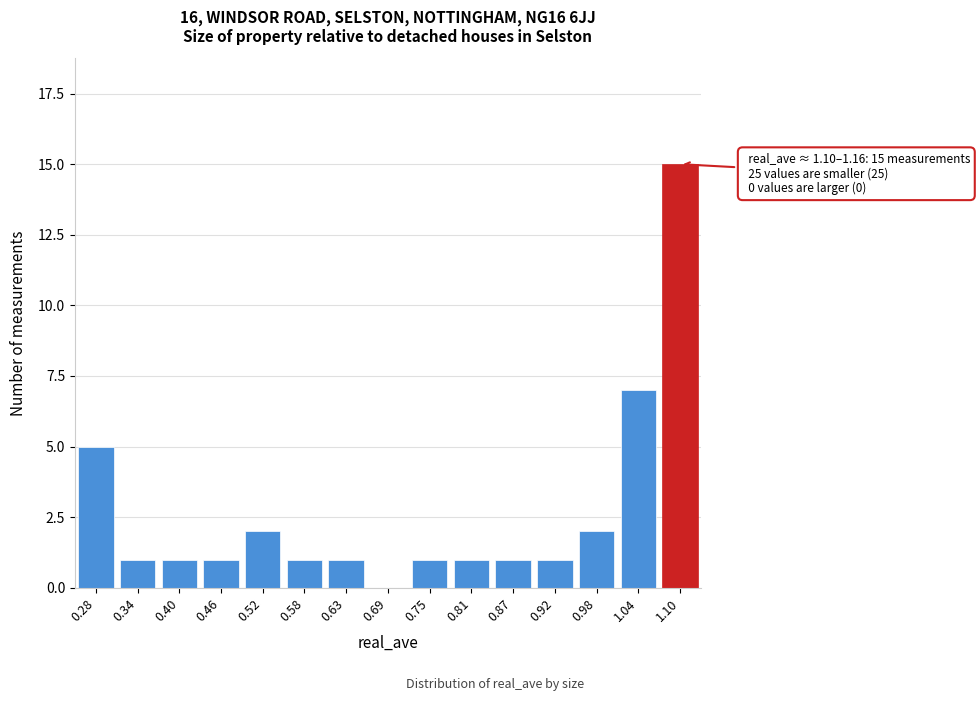

Reading right to left, transcribe all the data shown in this chart.

1.10=15	1.04=7	0.98=2	0.92=1	0.87=1	0.81=1	0.75=1	0.69=0	0.63=1	0.58=1	0.52=2	0.46=1	0.40=1	0.34=1	0.28=5